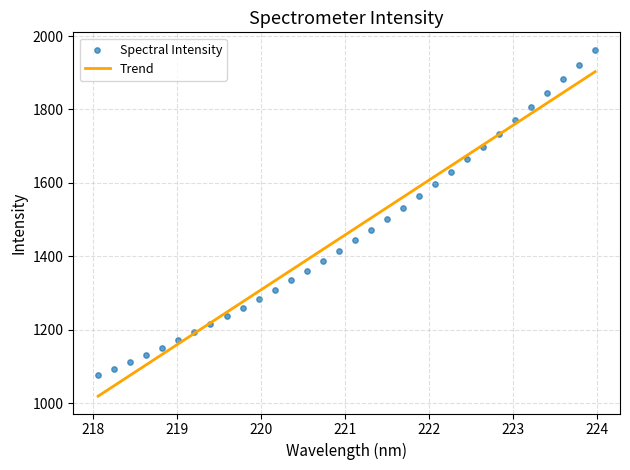

Which has a higher value, 220.3533 or 218.442?

220.3533